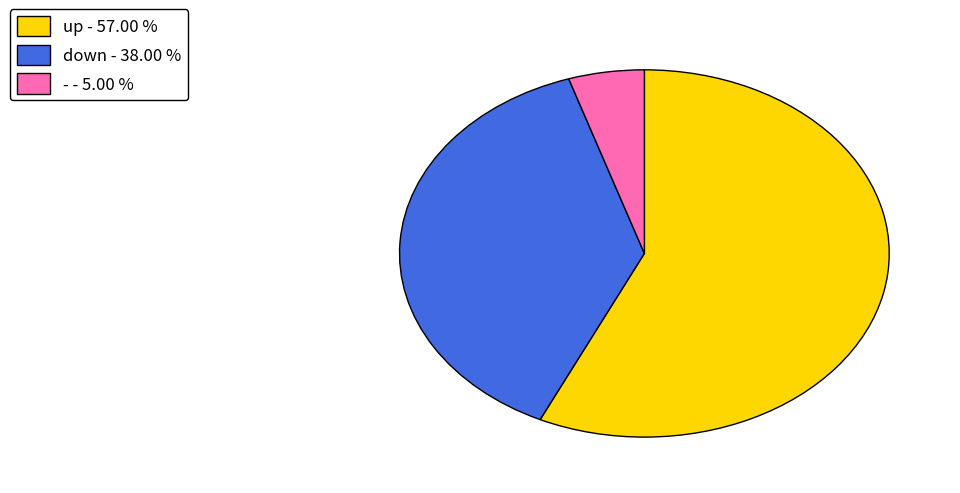

Does any single category account for the majority?

Yes